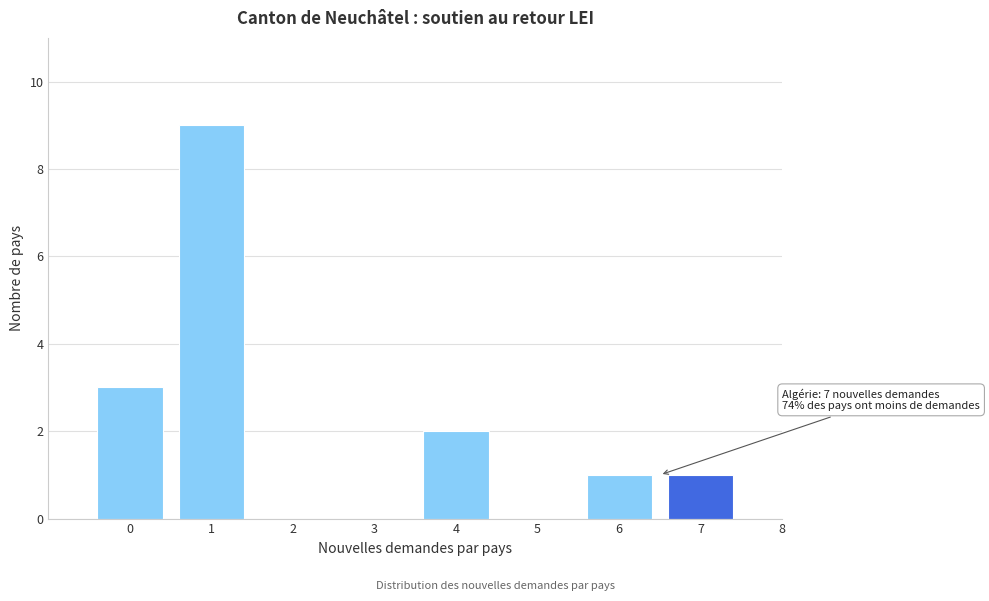

Reading right to left, extract all data points from this chart.

8=0	7=1	6=1	5=0	4=2	3=0	2=0	1=9	0=3